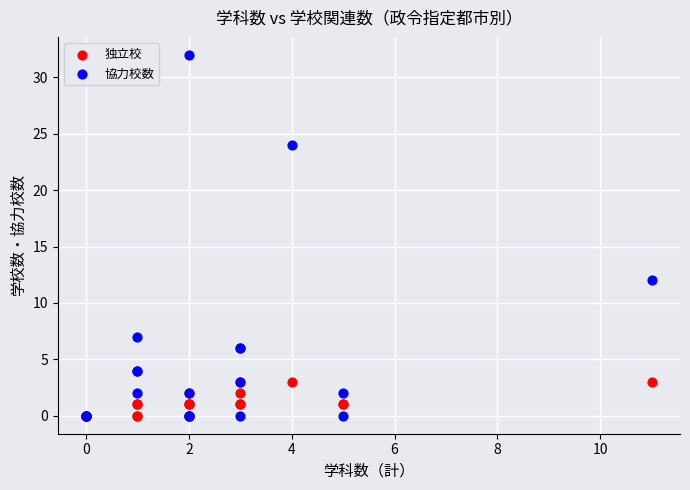

In the 協力校数 series, what Y value is closest to 16?

12